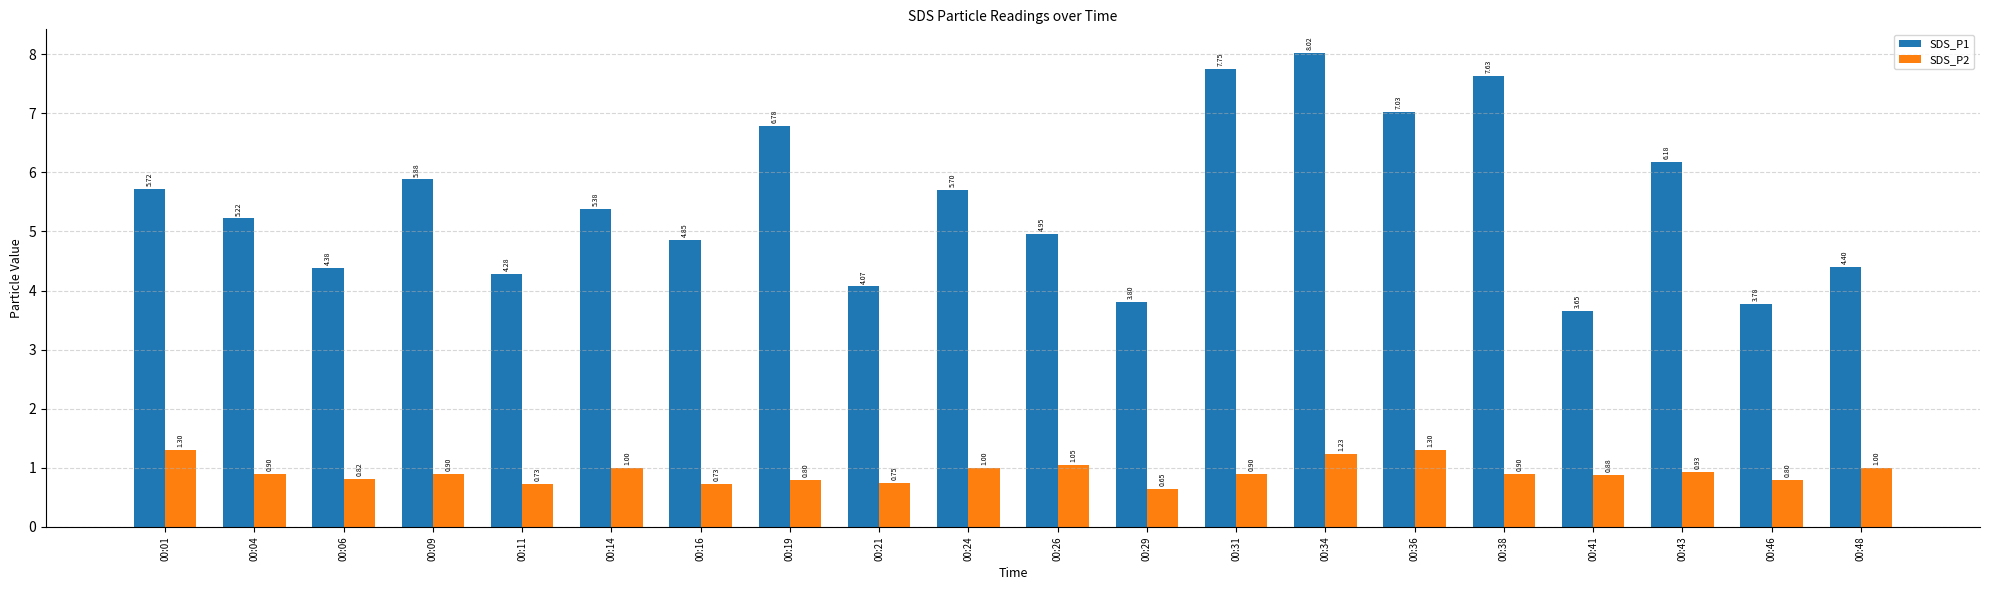

What is the difference between the highest and lowest values at 00:48?

3.4